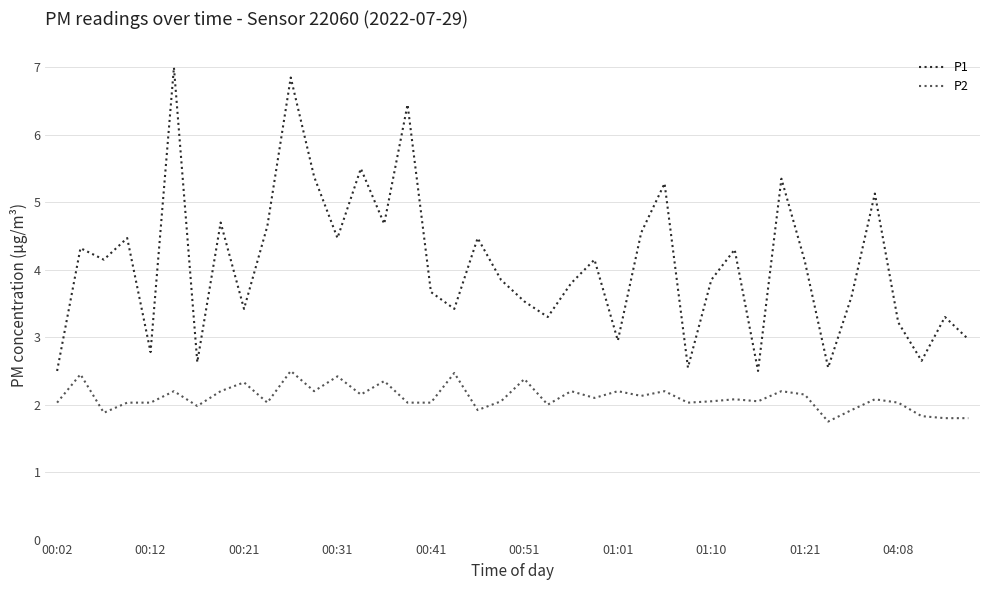

Which series has the largest total across all categories?

P1